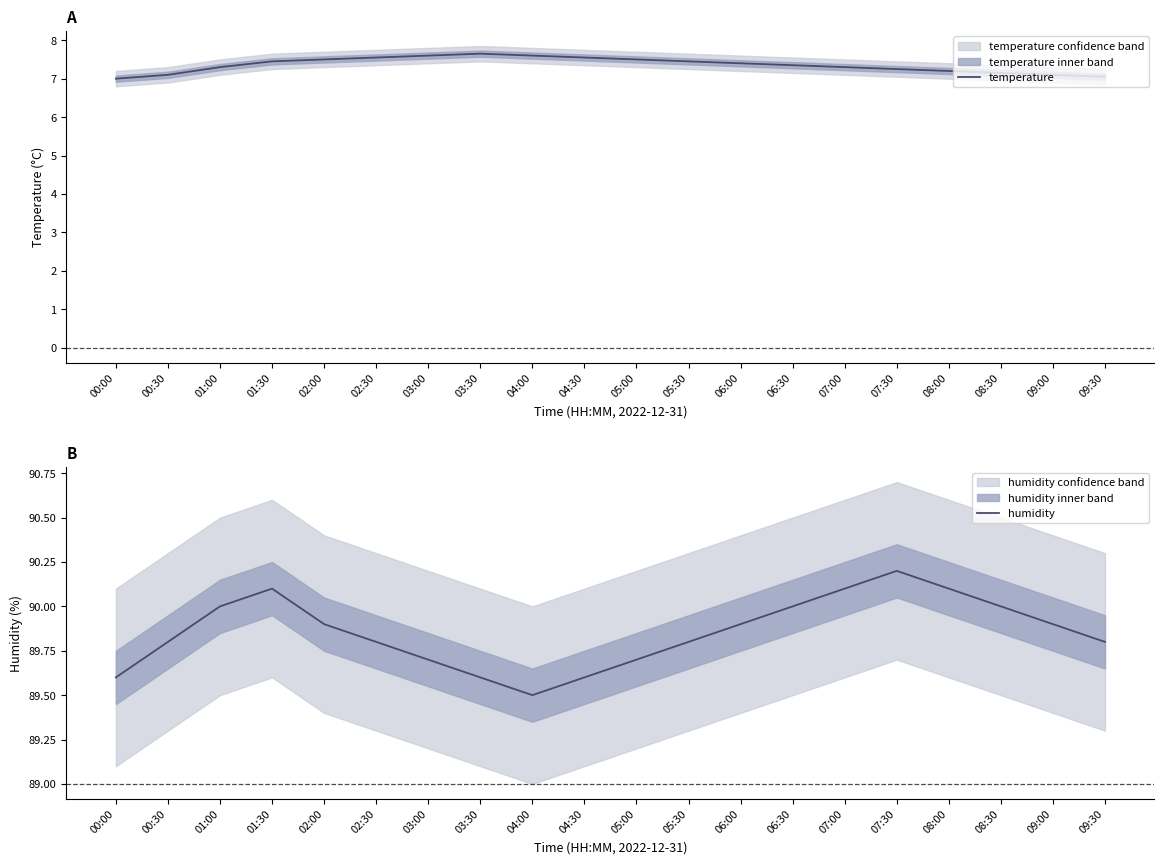

What is the value of the humidity point at the 4th from the left?

90.1